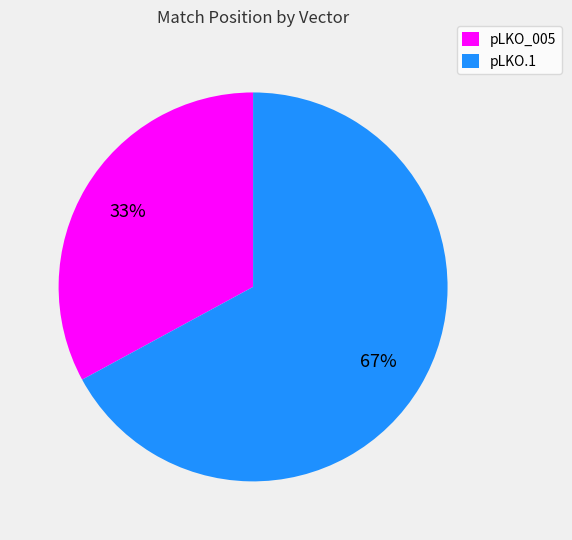

To the nearest percent, what is the difference between the largest and smallest slice percentages?

34%